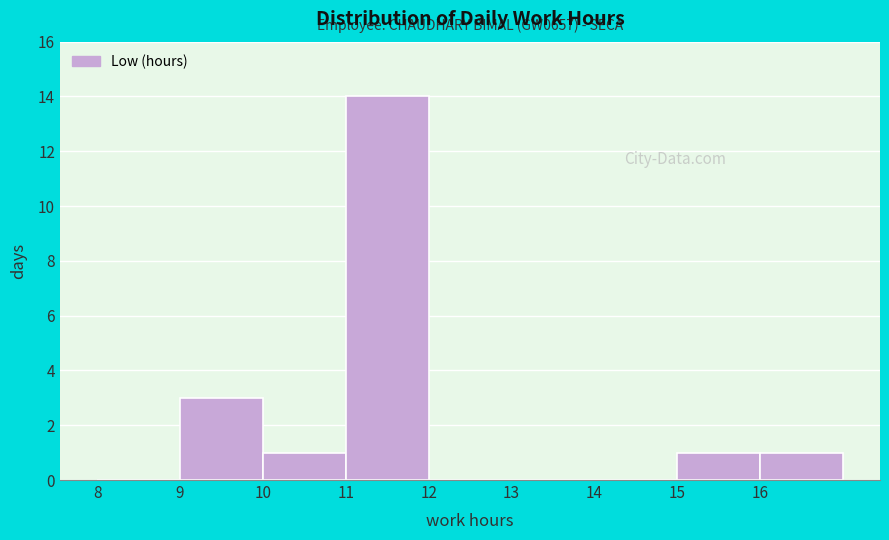

Over which range of the x-axis is the bar tallest?

11 to 12